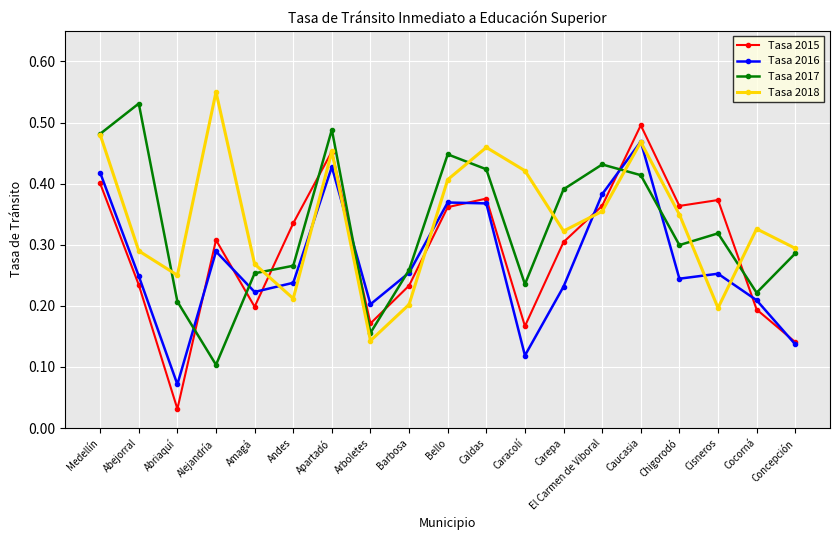

Does the chart display data point markers on the line(s)?

Yes